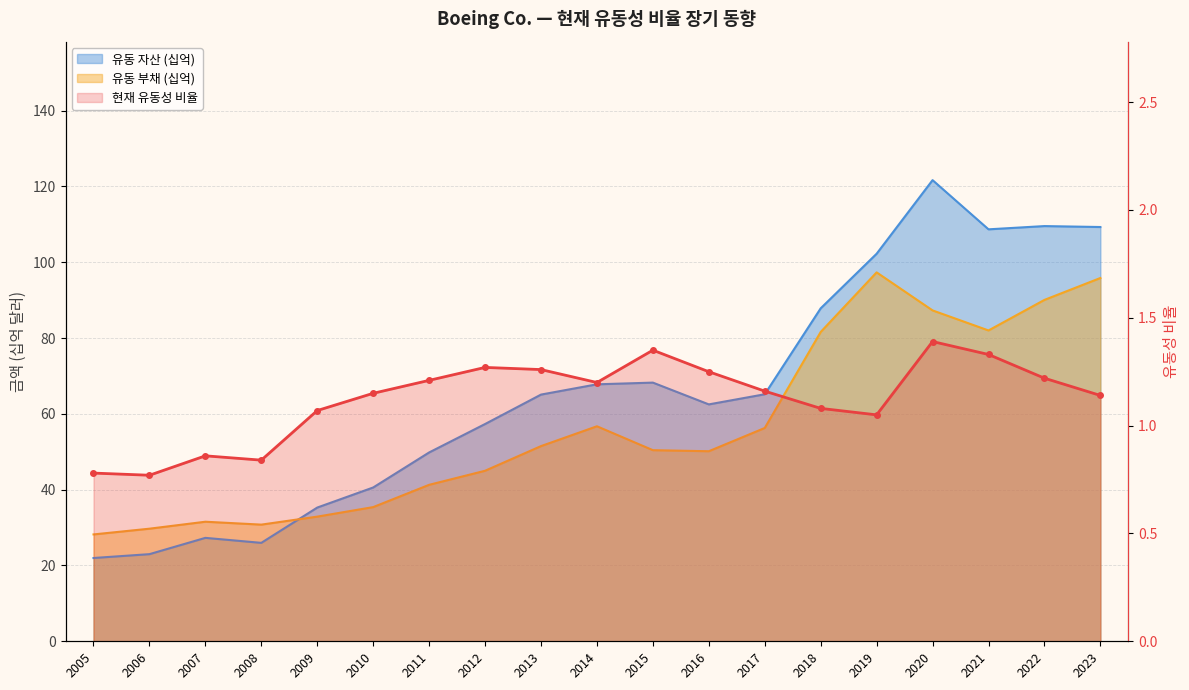

What is the highest value of the 유동 자산 (십억) series?

121.6